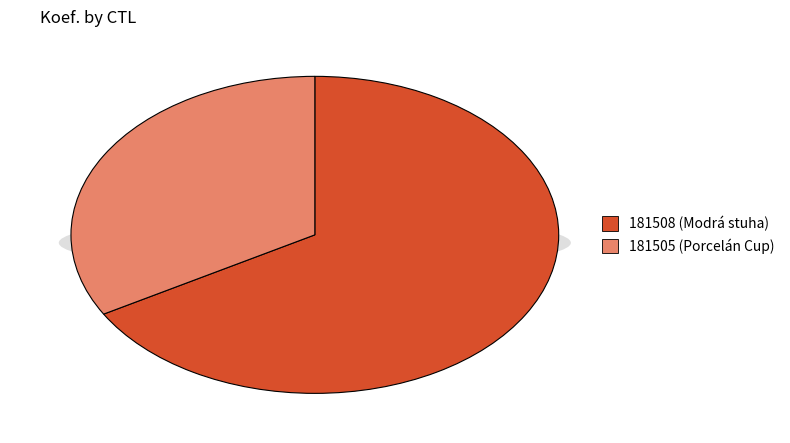

Is the sum of 181505 and 181508 greater than half?

Yes